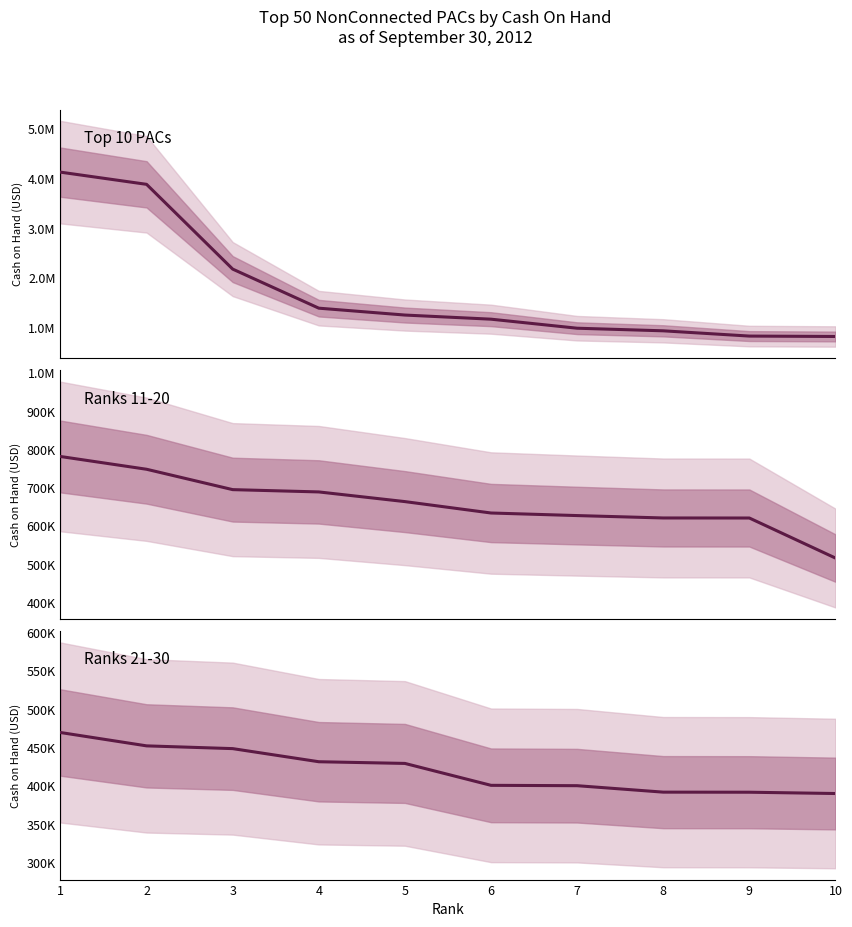

True or false: Top 10 PACs and Ranks 21-30 cross at least once.

False